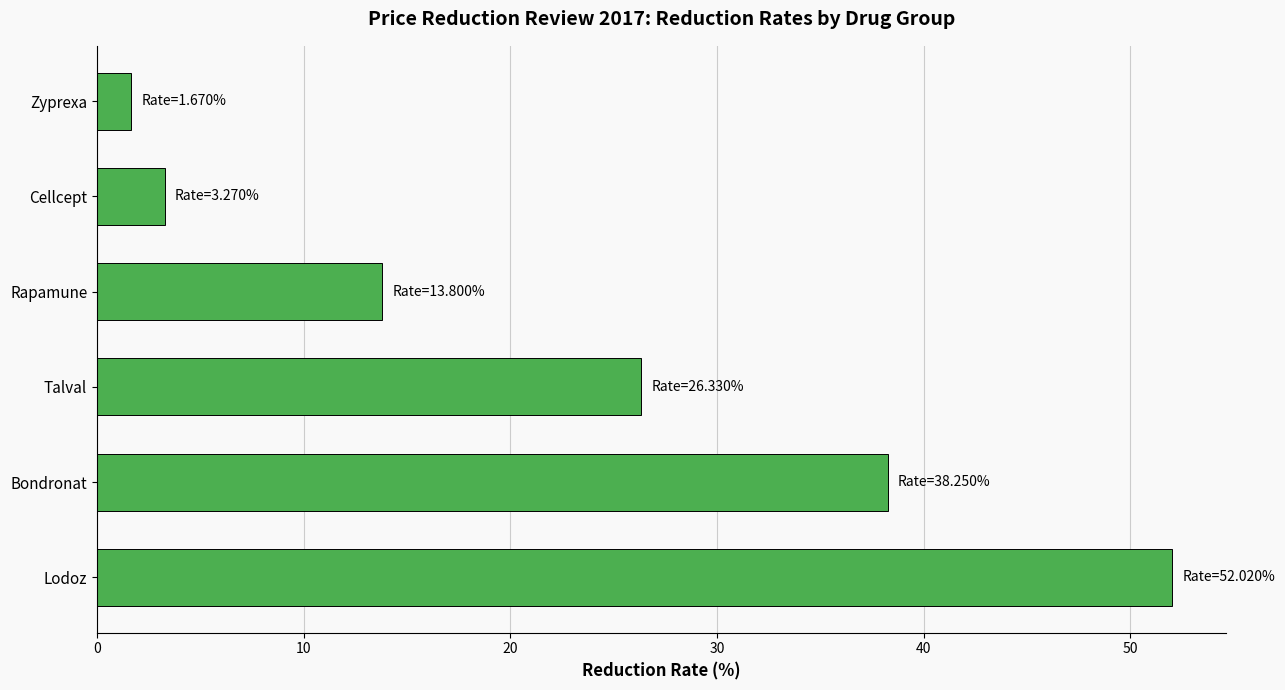

Read the value at Cellcept.

3.3